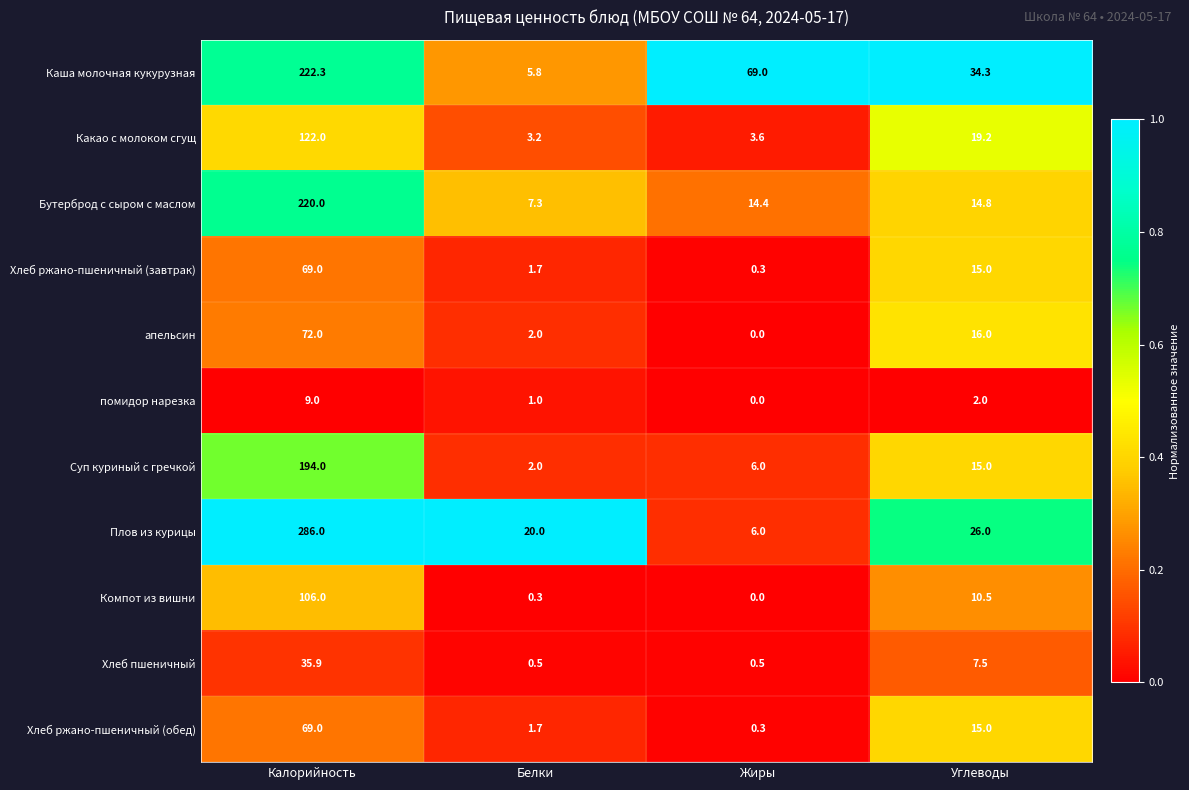

What is the greatest value displayed?

286.0